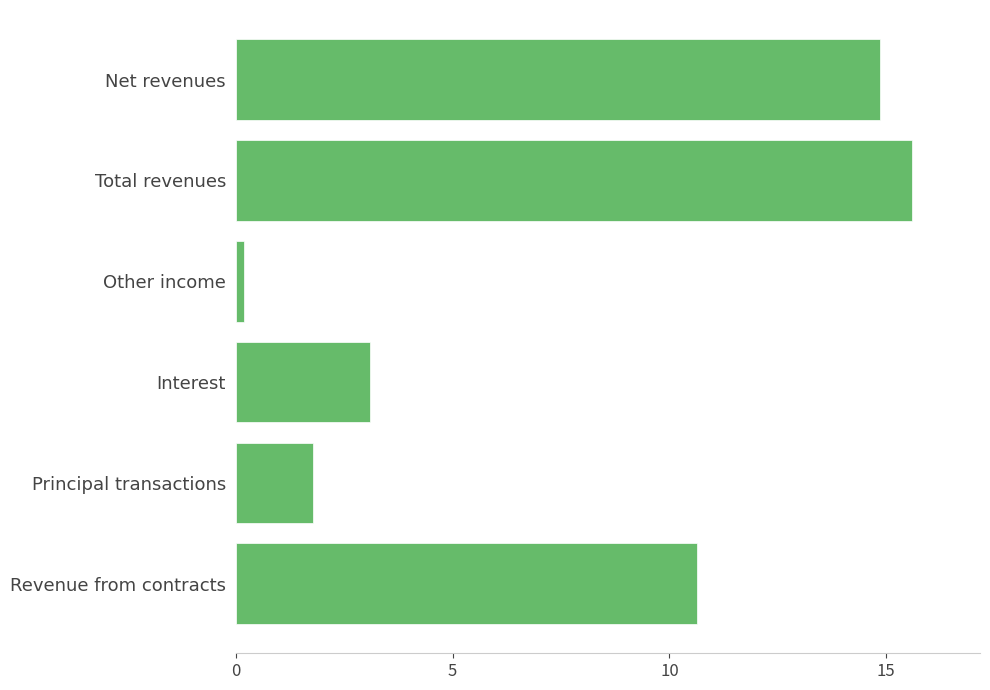

Approximately how many times larger is the value at Net revenues compared to Interest?

4.8